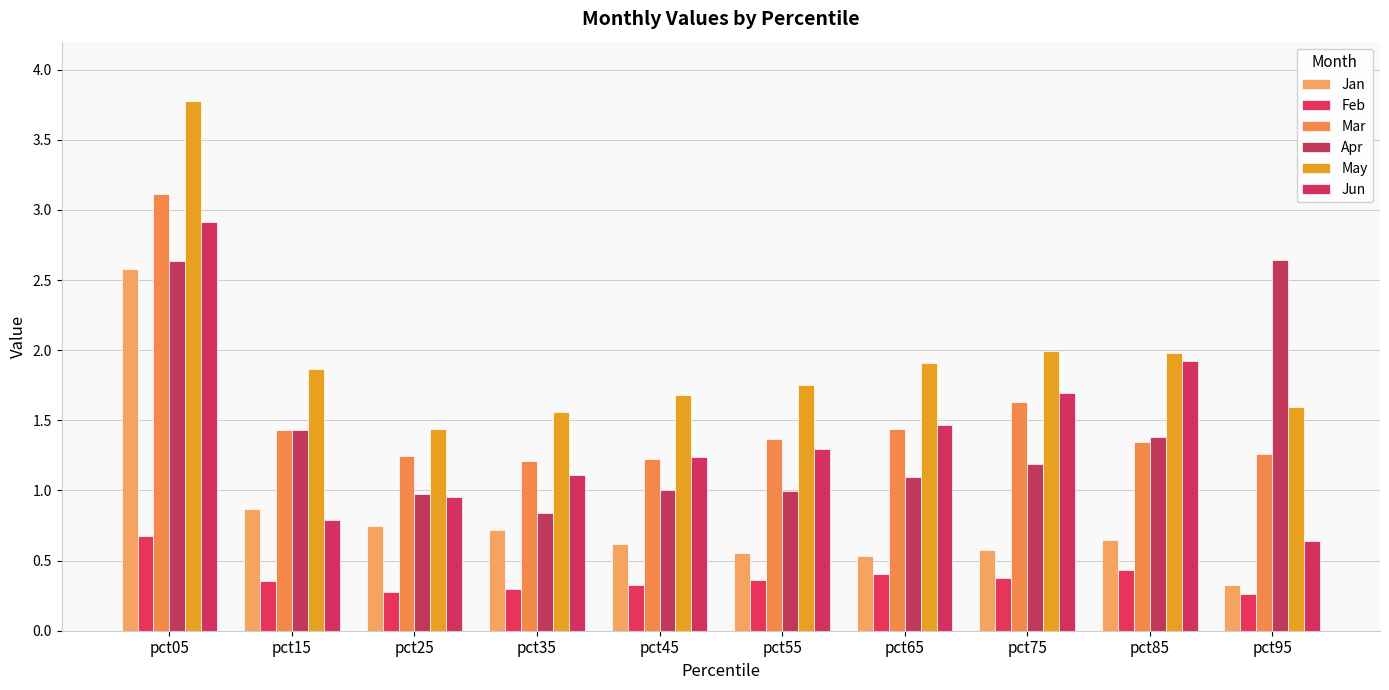

Is the value of Mar at pct95 greater than the value of Jun at pct85?

No